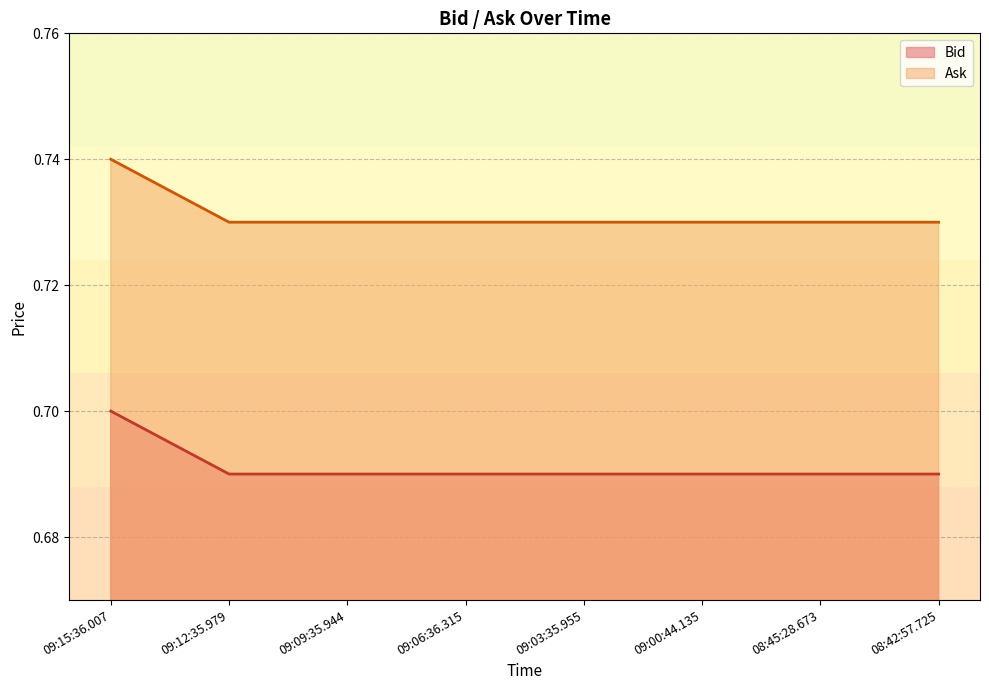

What position from the right is 09:06:36.315?

5